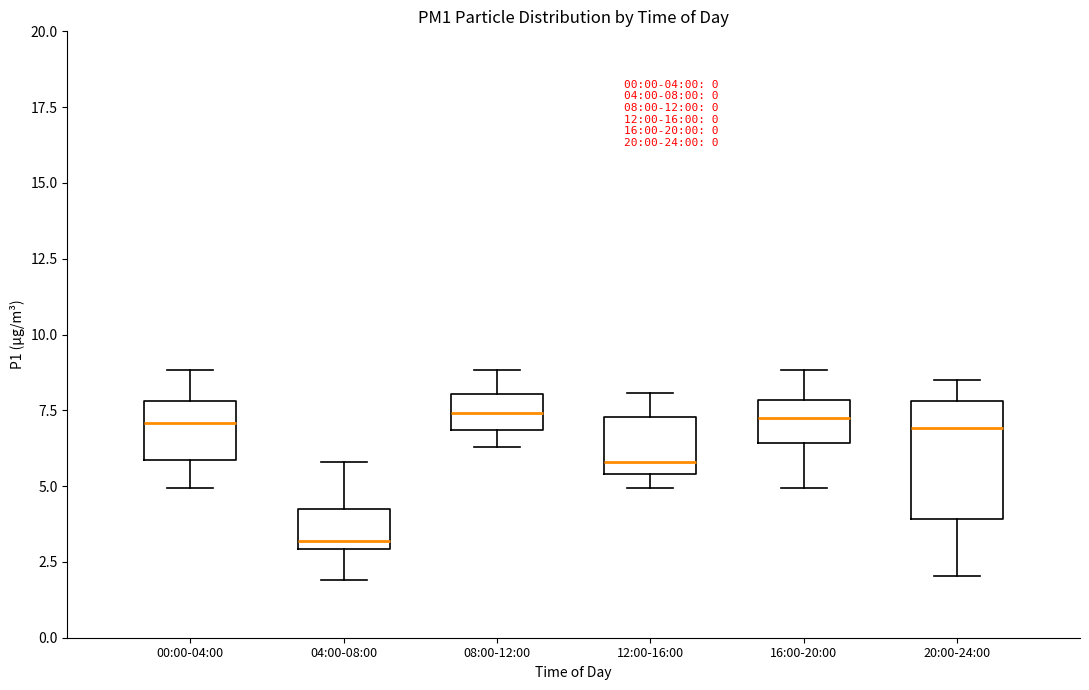

Which box is the tallest, from its lower edge to its upper edge?

20:00-24:00